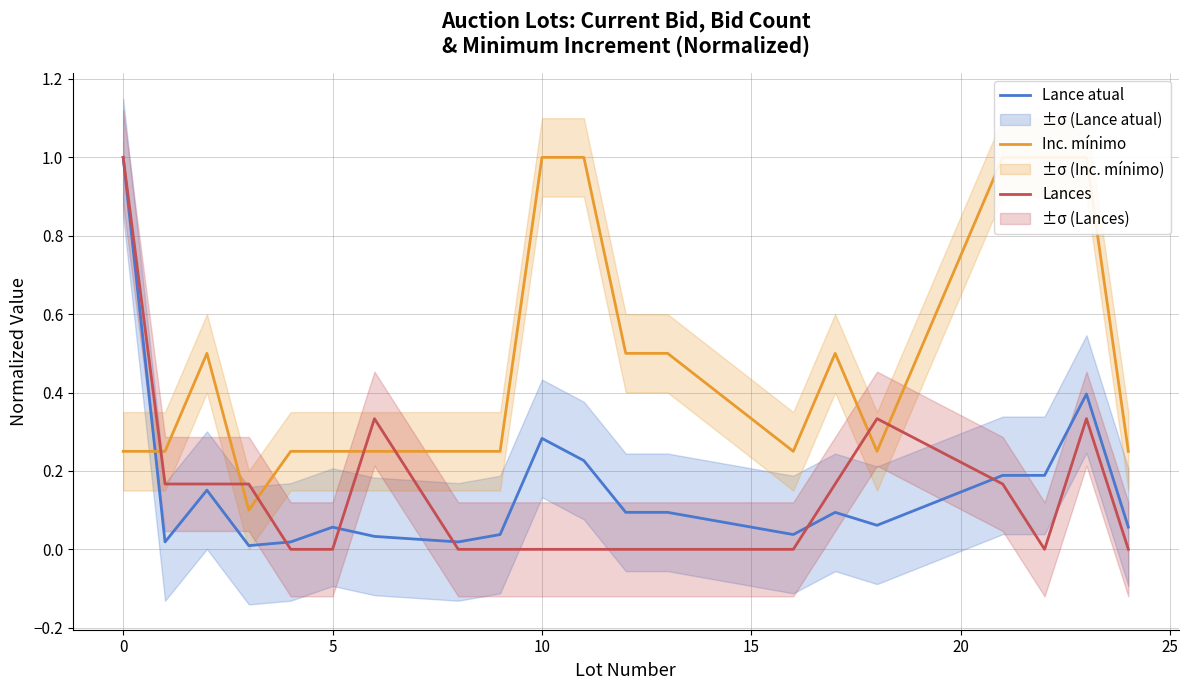

True or false: Lances has a value of 0.0 at 10.

True